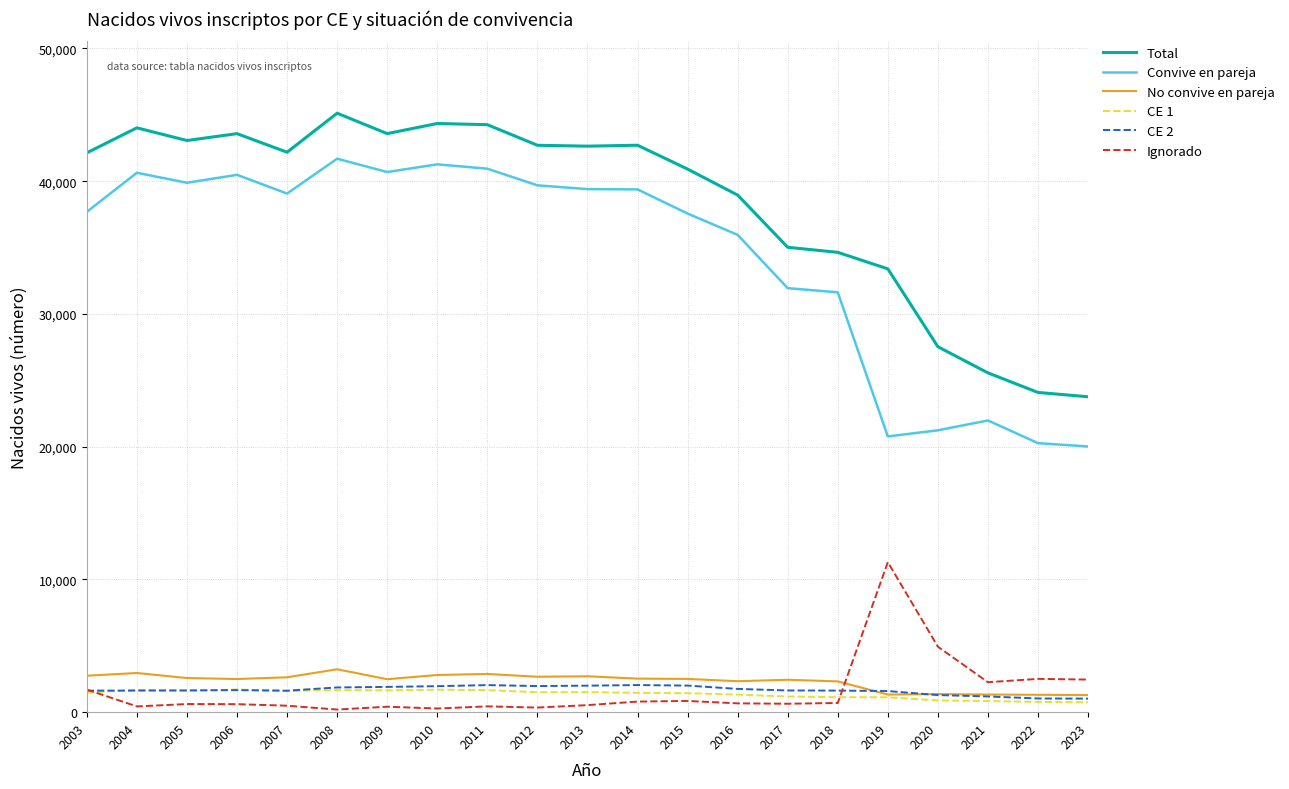

What is the difference between the second highest and minimum values in the Ignorado series?

4735